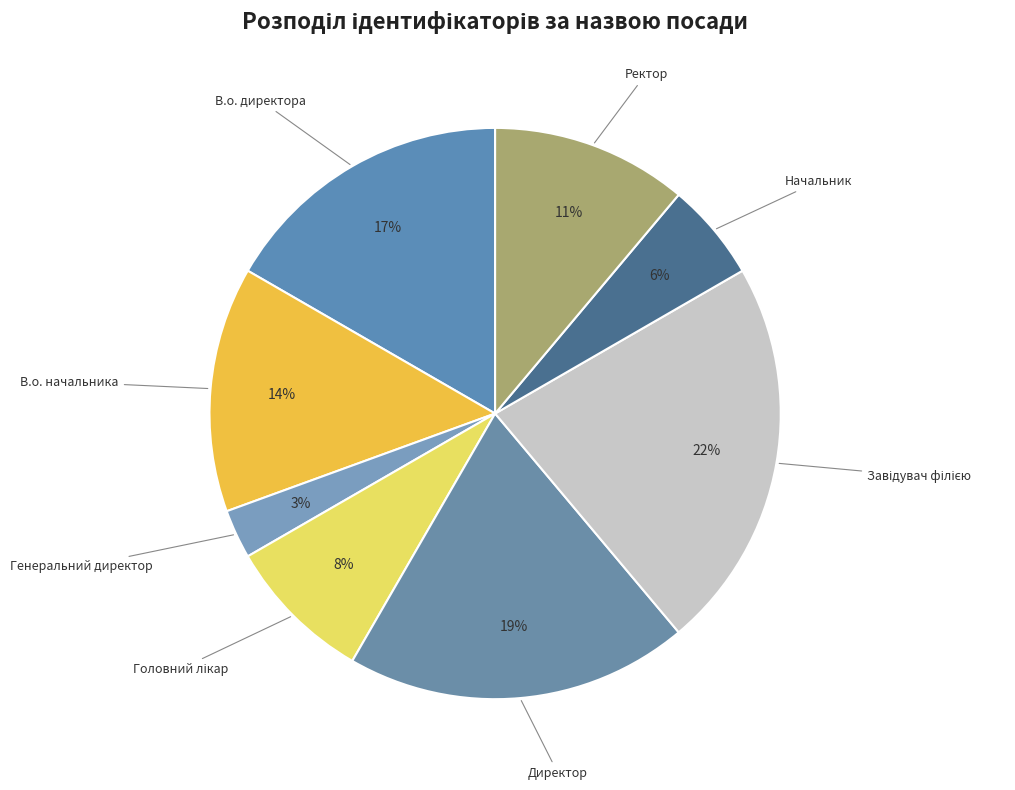

Is the sum of Начальник and В.о. начальника greater than half?

No